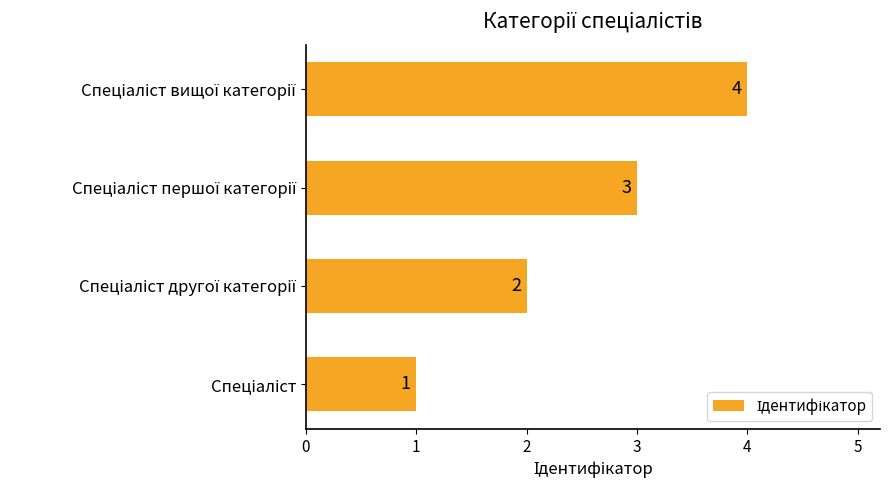

Does the chart contain stacked bars?

No